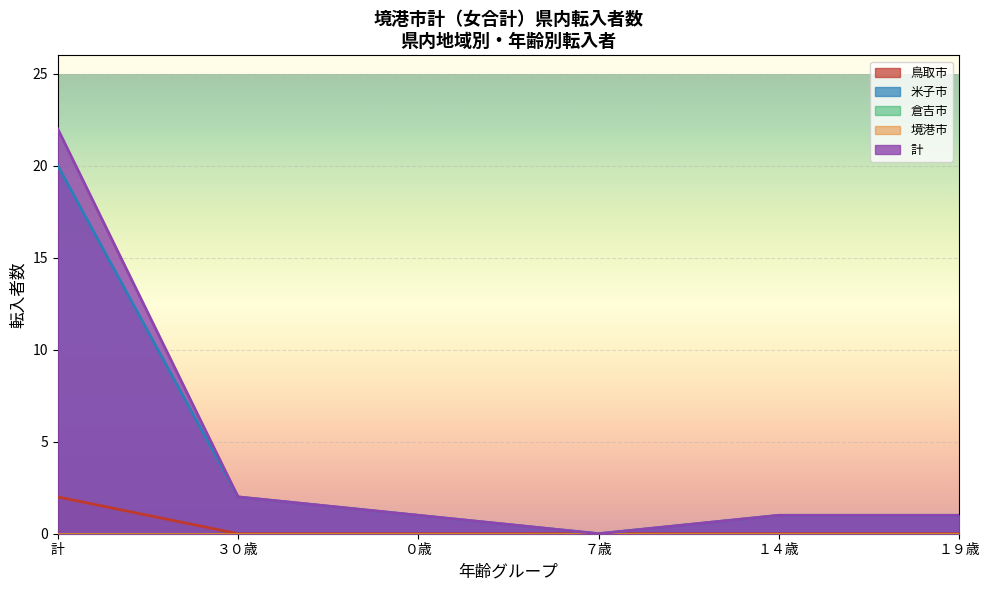

How many lines are shown in the chart?

5